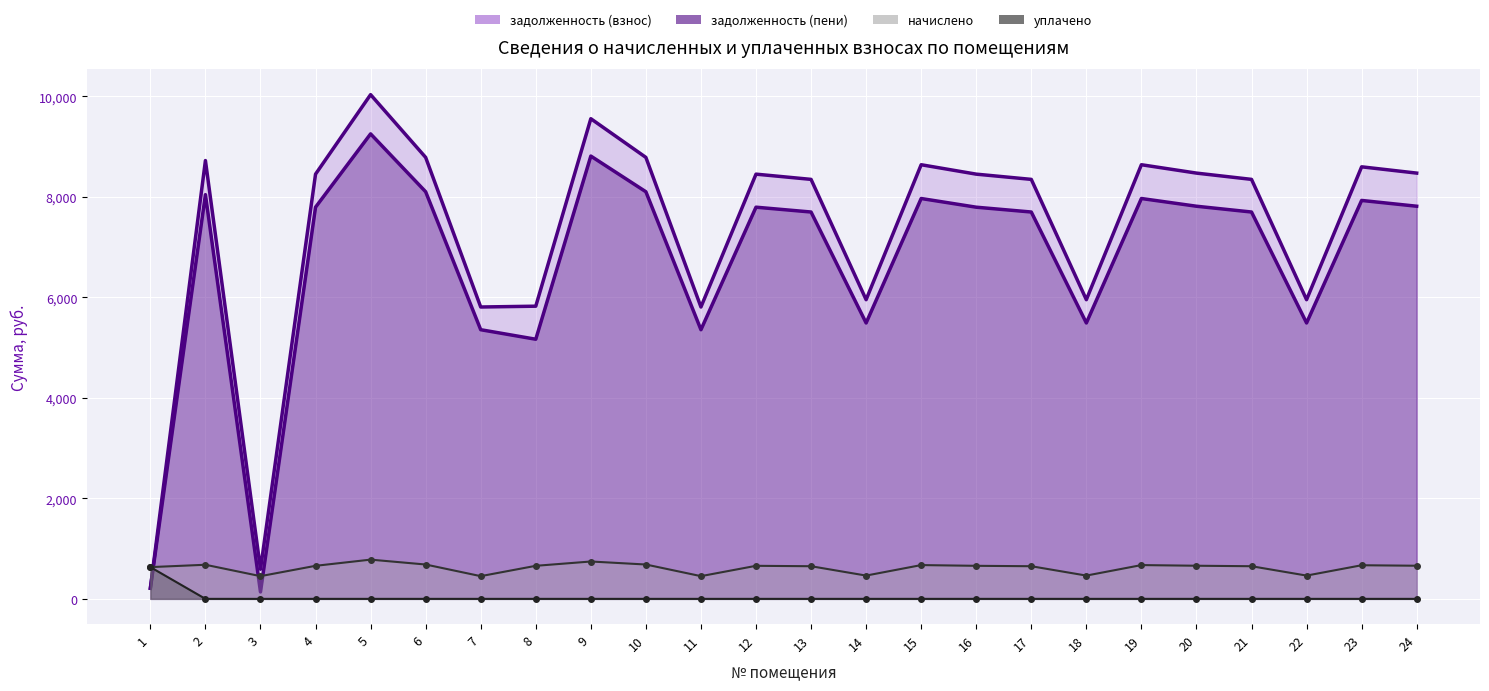

What is the difference between the second highest and minimum values in the начислено series?

291.6